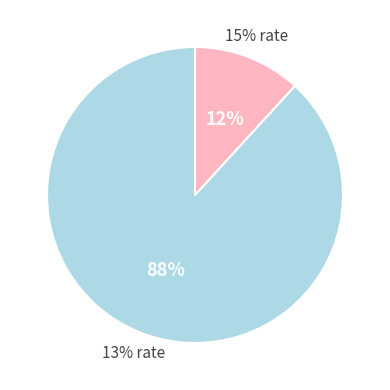

What portion of the pie excludes 13%?

11.8%